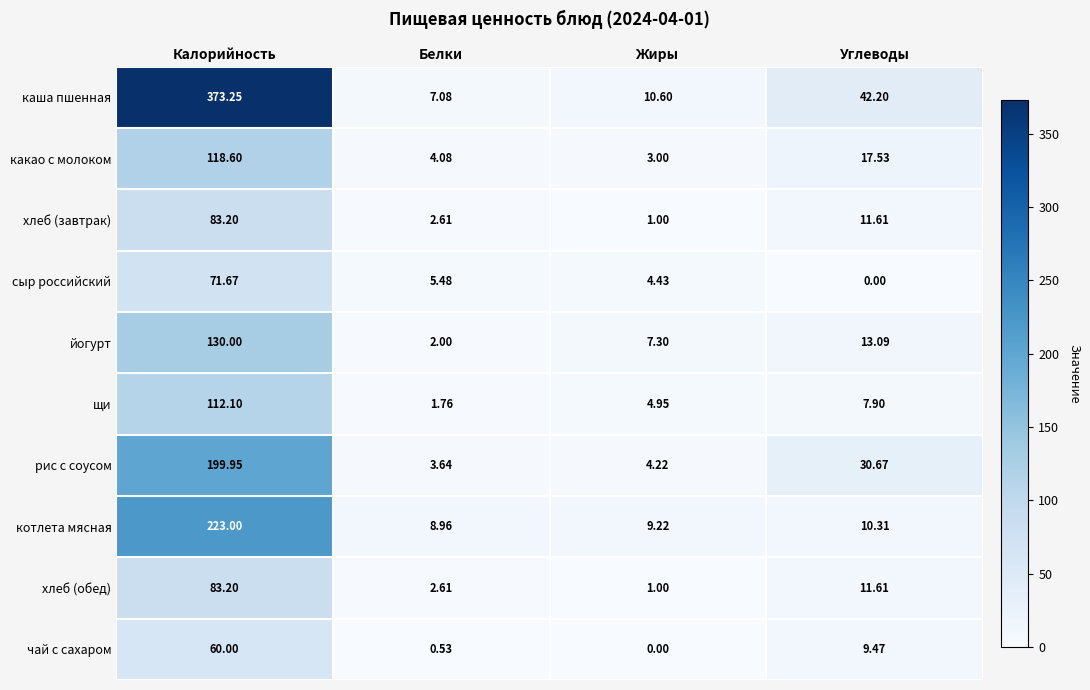

Rank the categories by каша пшенная value from lowest to highest.

Белки, Жиры, Углеводы, Калорийность